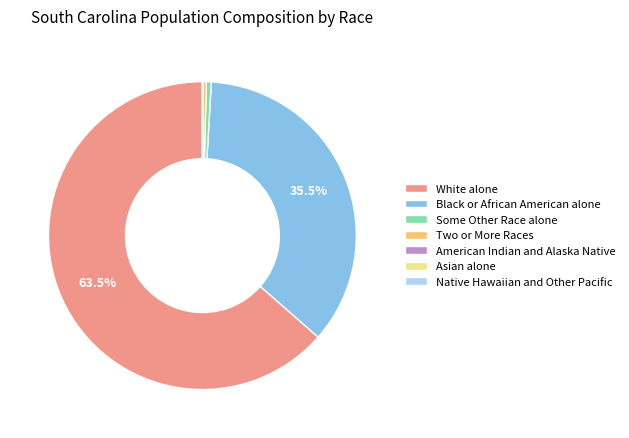

Is the sum of White alone and Black or African American alone greater than half?

Yes